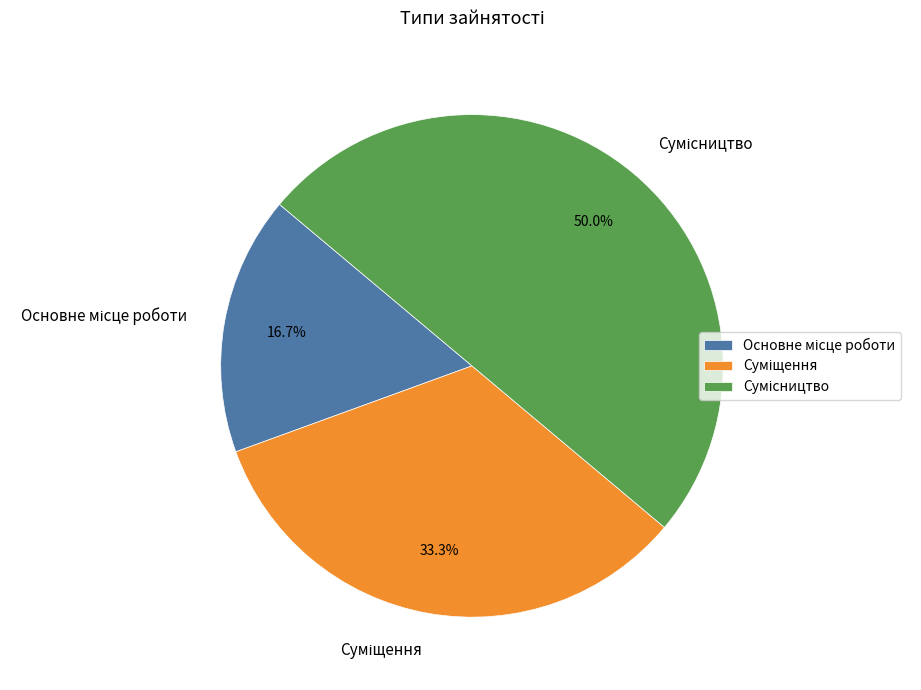

Rank the categories by value from lowest to highest.

Основне місце роботи, Суміщення, Сумісництво